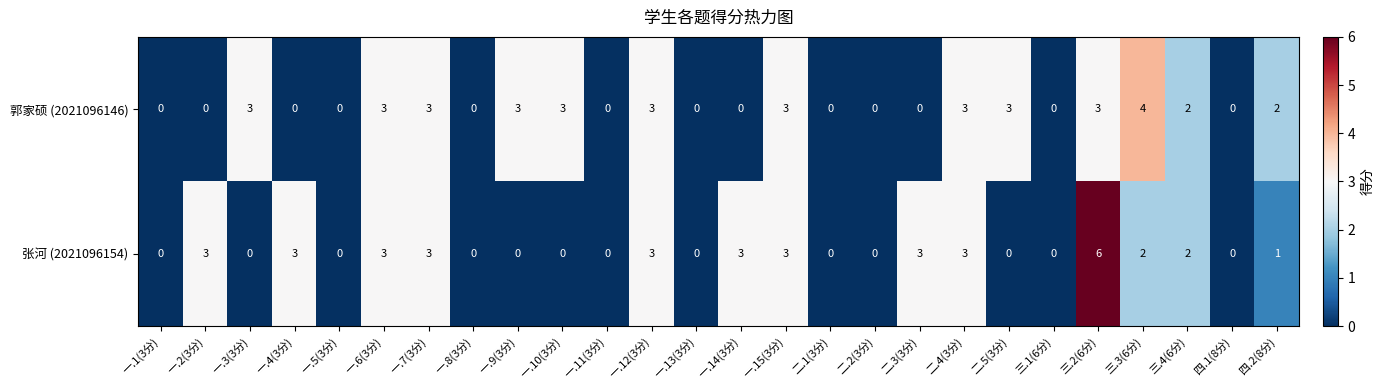

Which series changed the most between 一.9(3分) and 三.2(6分)?

张河 (2021096154)